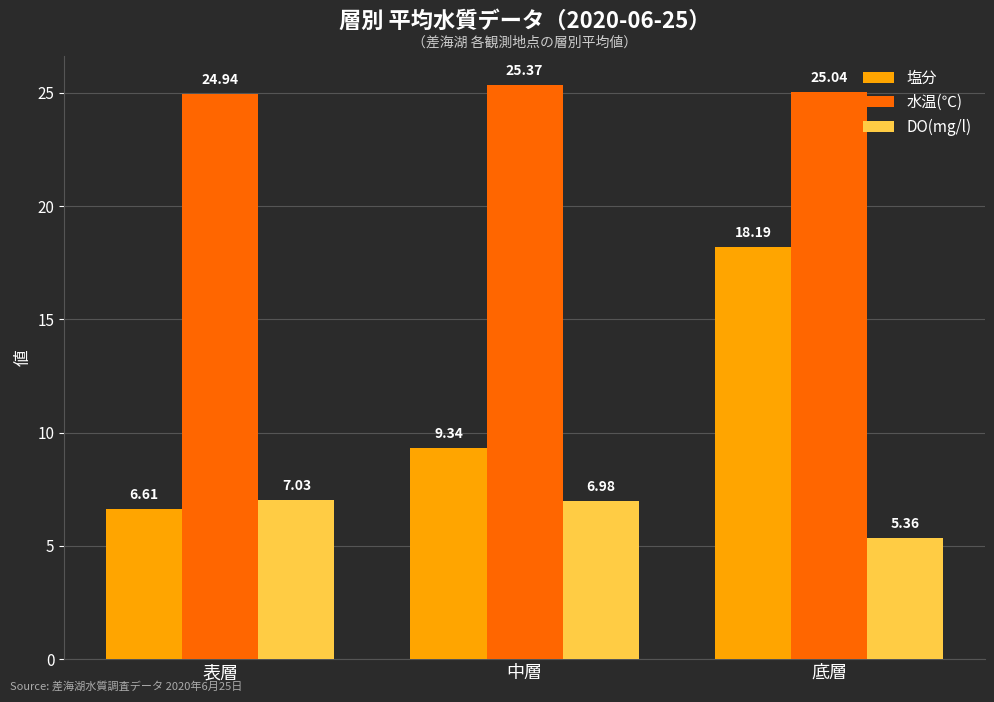

Rank the series at 底層 from lowest to highest value.

DO(mg/l), 塩分, 水温(℃)